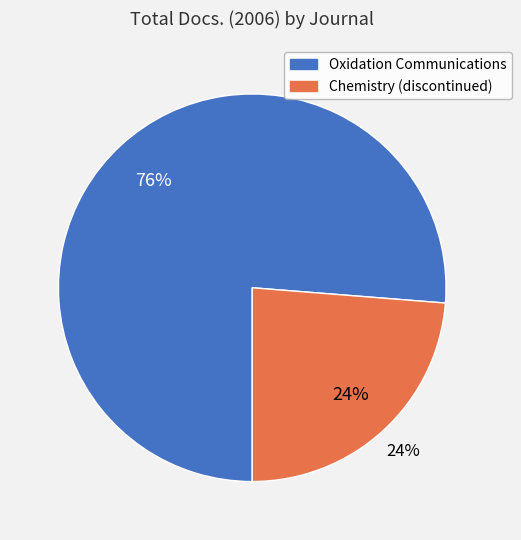

What is the smallest slice in the pie chart?

Chemistry (discontinued)